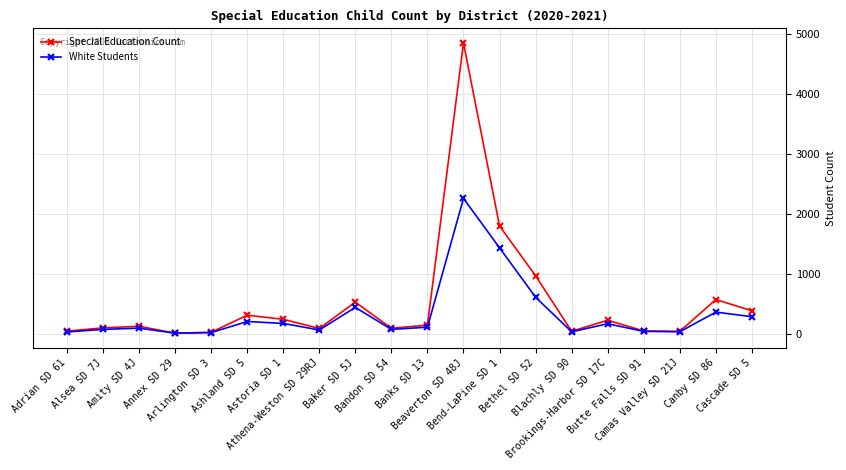

True or false: White Students has more than 2 points higher than both neighbors.

True